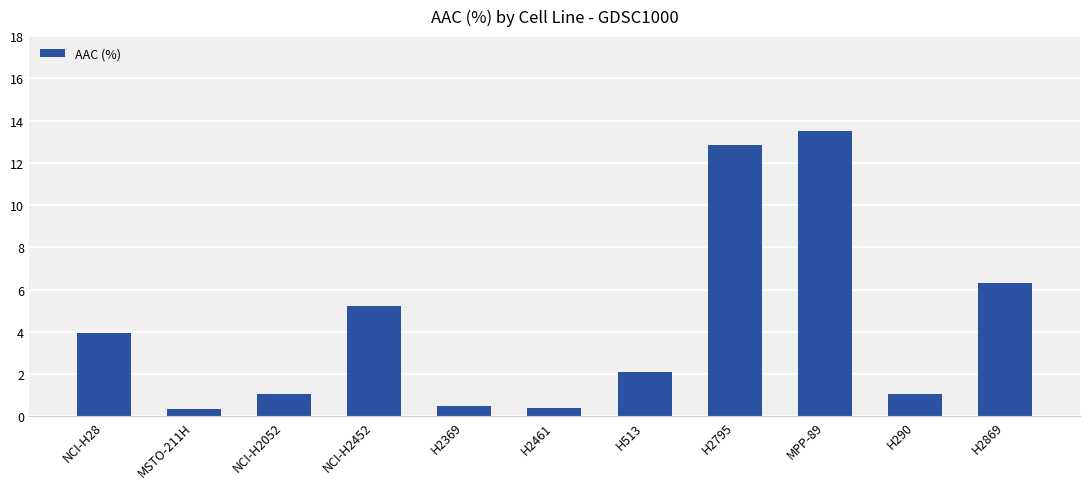

Between MPP-89 and NCI-H2452, which is larger?

MPP-89